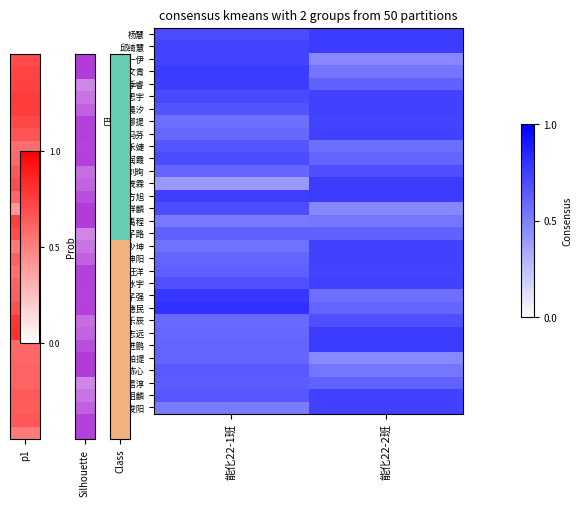

Reading left to right, transcribe all the data shown in this chart.

杨慧: 能化22-1班=0.7	能化22-2班=0.8
邱绮慧: 能化22-1班=0.7	能化22-2班=0.8
王一伊: 能化22-1班=0.7	能化22-2班=0.5
贾文青: 能化22-1班=0.8	能化22-2班=0.5
季睿: 能化22-1班=0.8	能化22-2班=0.6
成思宇: 能化22-1班=0.7	能化22-2班=0.7
付晨汐: 能化22-1班=0.7	能化22-2班=0.7
巴合加娜提: 能化22-1班=0.6	能化22-2班=0.7
马芬: 能化22-1班=0.6	能化22-2班=0.7
陈禾婕: 能化22-1班=0.7	能化22-2班=0.6
张润霞: 能化22-1班=0.7	能化22-2班=0.6
刘珣: 能化22-1班=0.6	能化22-2班=0.7
张茂霖: 能化22-1班=0.4	能化22-2班=0.8
陈方旭: 能化22-1班=0.8	能化22-2班=0.8
缪祥麟: 能化22-1班=0.7	能化22-2班=0.5
王禹程: 能化22-1班=0.5	能化22-2班=0.5
王子路: 能化22-1班=0.6	能化22-2班=0.6
段少坤: 能化22-1班=0.6	能化22-2班=0.7
曹坤阳: 能化22-1班=0.6	能化22-2班=0.7
汪洋: 能化22-1班=0.6	能化22-2班=0.7
王冰宇: 能化22-1班=0.7	能化22-2班=0.7
蒋子强: 能化22-1班=0.8	能化22-2班=0.6
王德民: 能化22-1班=0.8	能化22-2班=0.6
杨乐辰: 能化22-1班=0.6	能化22-2班=0.7
杨志远: 能化22-1班=0.6	能化22-2班=0.8
蔡进鹏: 能化22-1班=0.6	能化22-2班=0.8
阿尔帕提: 能化22-1班=0.6	能化22-2班=0.5
陈心: 能化22-1班=0.6	能化22-2班=0.5
郝信淳: 能化22-1班=0.6	能化22-2班=0.6
孙祖麟: 能化22-1班=0.7	能化22-2班=0.7
章俊阳: 能化22-1班=0.5	能化22-2班=0.7